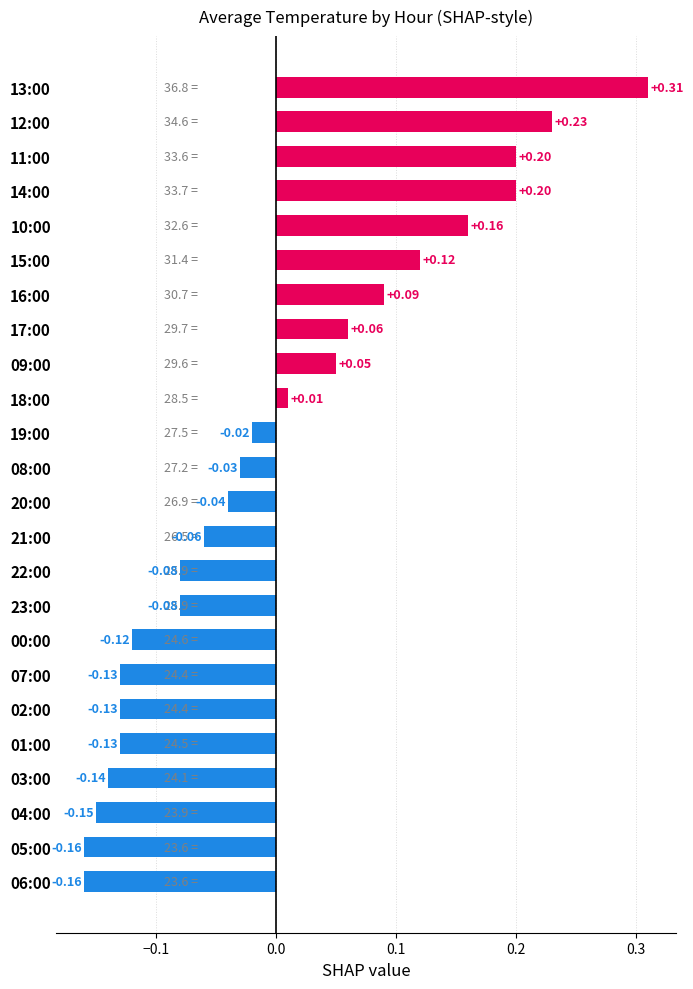

Which has a higher value, 14:00 or 08:00?

14:00